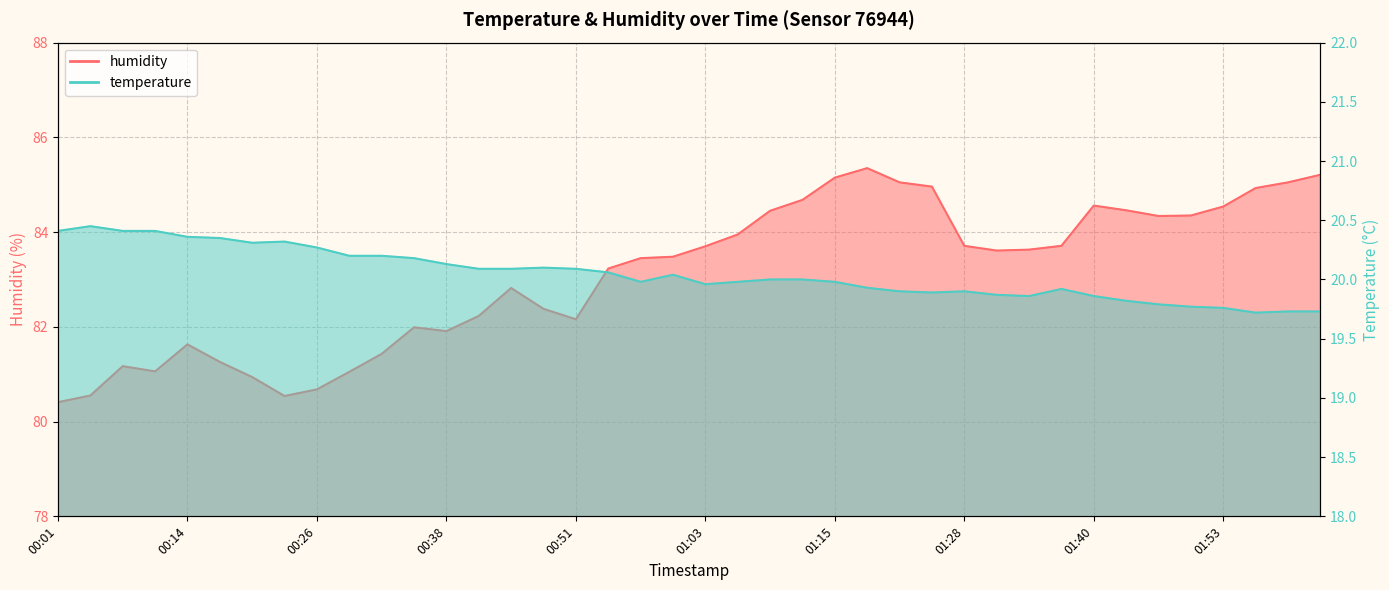

Reading left to right, what are all the values shown in this chart?

humidity: 00:01=80.4	00:05=80.5	00:08=81.2	00:11=81.1	00:14=81.6	00:17=81.3	00:20=80.9	00:23=80.5	00:26=80.7	00:29=81.0	00:32=81.4	00:35=82.0	00:38=81.9	00:41=82.2	00:45=82.8	00:48=82.4	00:51=82.2	00:54=83.2	00:57=83.5	01:00=83.5	01:03=83.7	01:06=84.0	01:09=84.5	01:12=84.7	01:15=85.2	01:19=85.3	01:22=85.0	01:25=85.0	01:28=83.7	01:31=83.6	01:34=83.6	01:37=83.7	01:40=84.6	01:44=84.5	01:47=84.3	01:50=84.3	01:53=84.5	01:56=84.9	01:59=85.0	02:02=85.2
temperature: 00:01=20.4	00:05=20.4	00:08=20.4	00:11=20.4	00:14=20.4	00:17=20.4	00:20=20.3	00:23=20.3	00:26=20.3	00:29=20.2	00:32=20.2	00:35=20.2	00:38=20.1	00:41=20.1	00:45=20.1	00:48=20.1	00:51=20.1	00:54=20.1	00:57=20.0	01:00=20.0	01:03=20.0	01:06=20.0	01:09=20.0	01:12=20.0	01:15=20.0	01:19=19.9	01:22=19.9	01:25=19.9	01:28=19.9	01:31=19.9	01:34=19.9	01:37=19.9	01:40=19.9	01:44=19.8	01:47=19.8	01:50=19.8	01:53=19.8	01:56=19.7	01:59=19.7	02:02=19.7